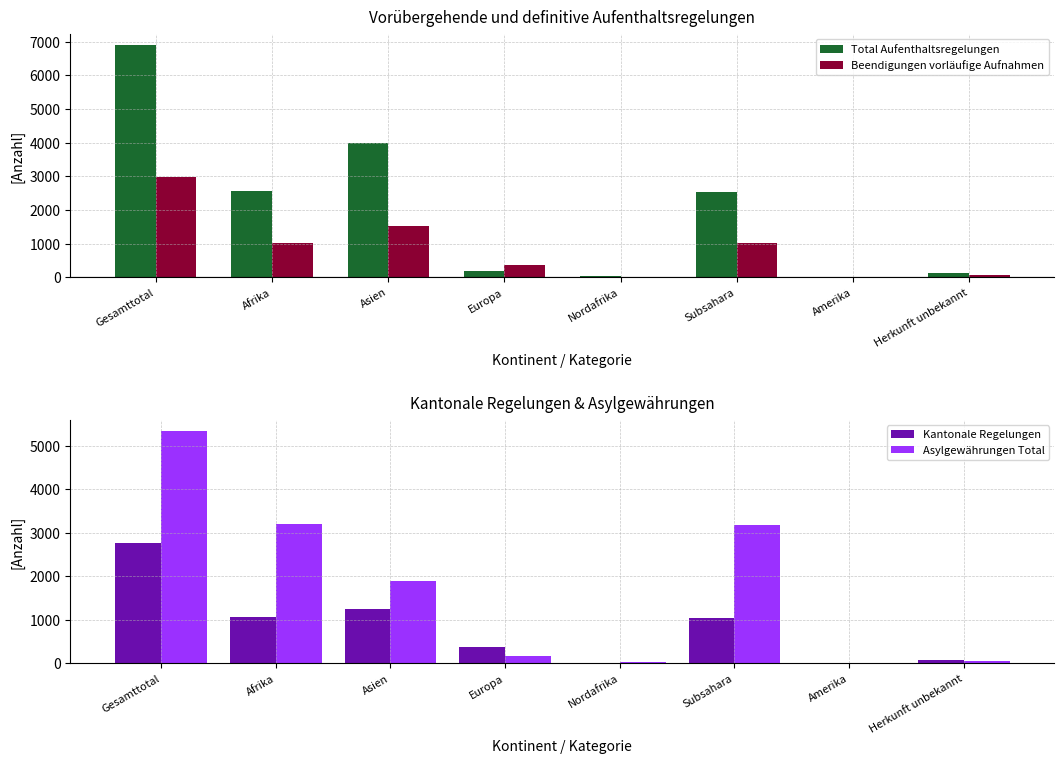

At which label does Asylgewährungen Total reach its peak?

Gesamttotal